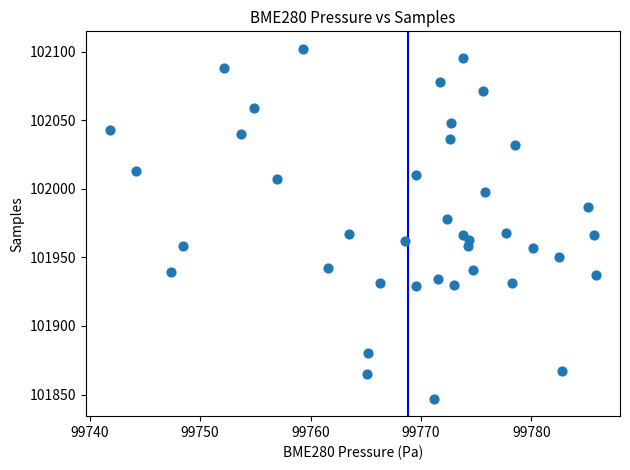

What is the range of Y values (max minus min)?

255